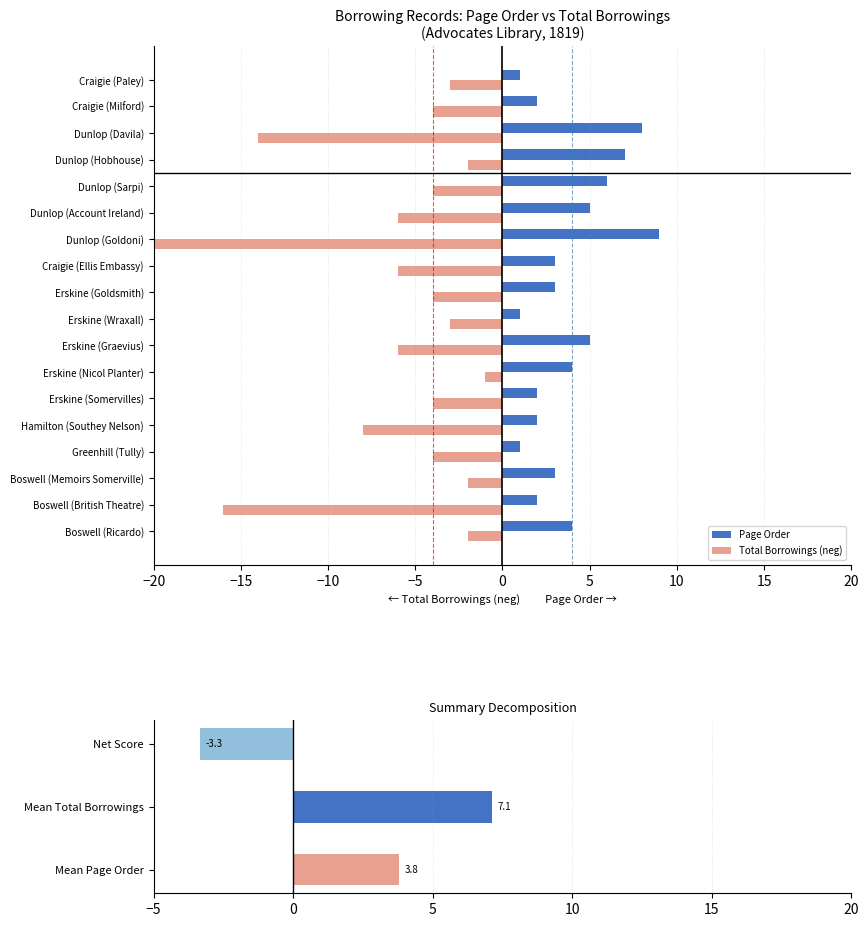

How many bars are there in each group?

2